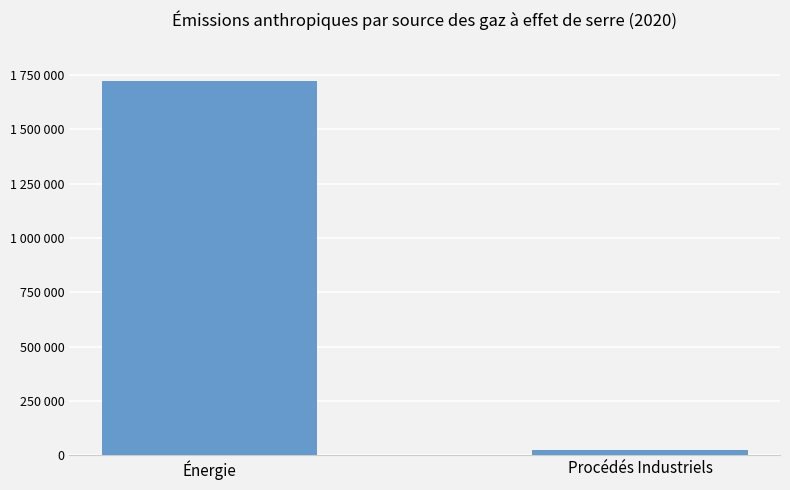

Does the chart contain any negative values?

No